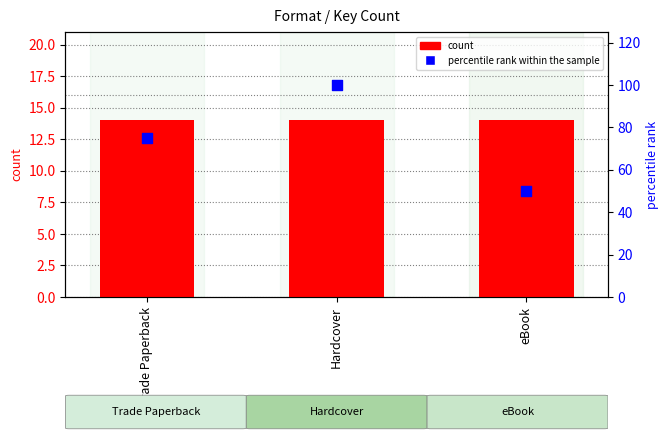

What is the total value across all series at Hardcover?

114